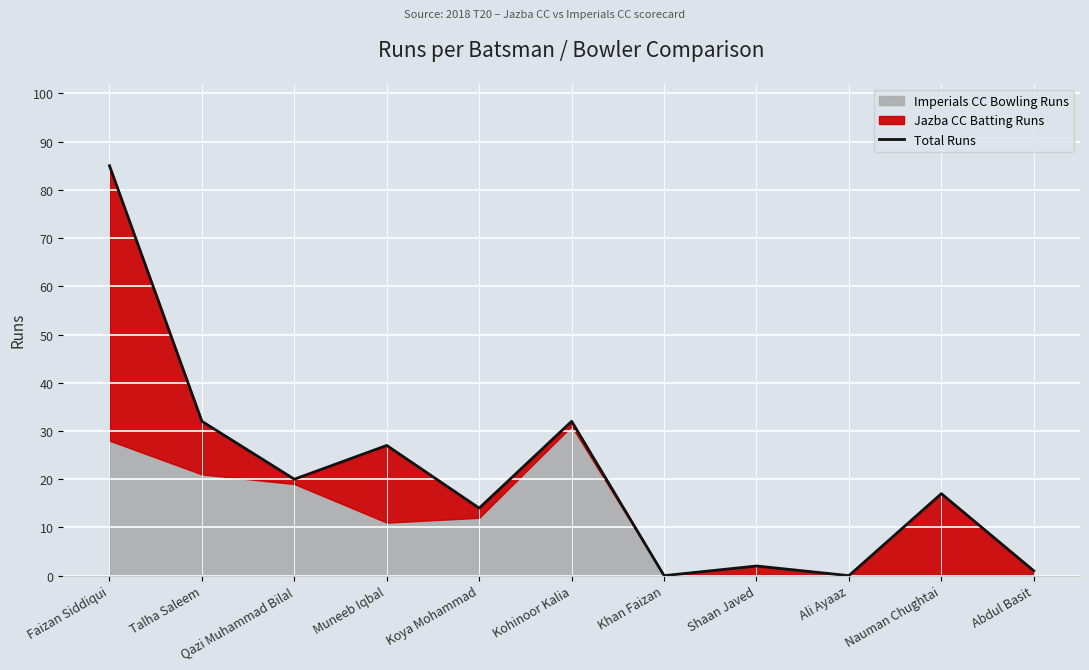

Where is the data nearest to the value 42?

Talha Saleem